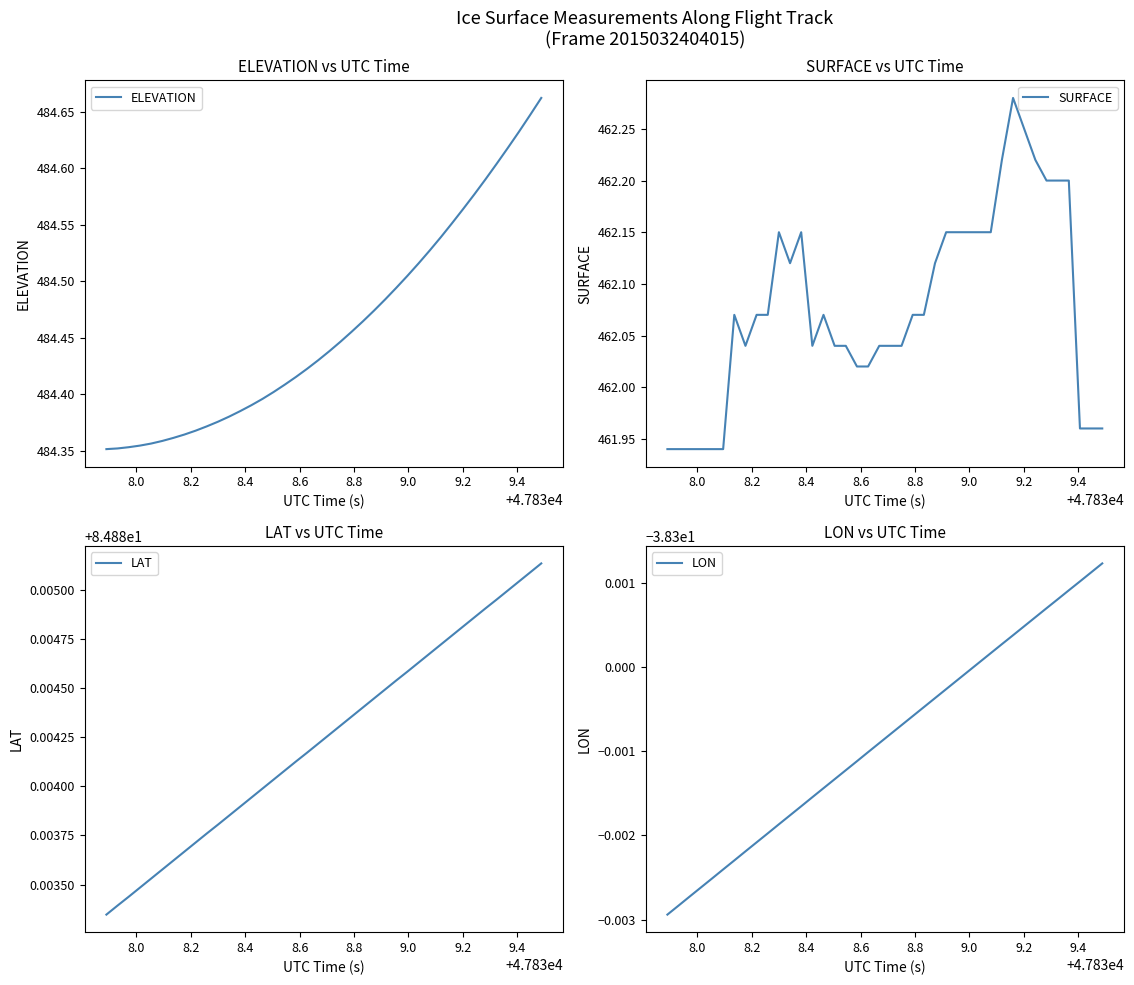

Reading left to right, list all the values displayed in this chart.

ELEVATION: 484.4	484.4	484.4	484.4	484.4	484.4	484.4	484.4	484.4	484.4	484.4	484.4	484.4	484.4	484.4	484.4	484.4	484.4	484.4	484.4	484.4	484.4	484.5	484.5	484.5	484.5	484.5	484.5	484.5	484.5	484.5	484.6	484.6	484.6	484.6	484.6	484.6	484.6	484.6	484.7
SURFACE: 461.9	461.9	461.9	461.9	461.9	461.9	462.1	462.0	462.1	462.1	462.1	462.1	462.1	462.0	462.1	462.0	462.0	462.0	462.0	462.0	462.0	462.0	462.1	462.1	462.1	462.1	462.1	462.1	462.1	462.1	462.2	462.3	462.2	462.2	462.2	462.2	462.2	462.0	462.0	462.0
LAT: 84.9	84.9	84.9	84.9	84.9	84.9	84.9	84.9	84.9	84.9	84.9	84.9	84.9	84.9	84.9	84.9	84.9	84.9	84.9	84.9	84.9	84.9	84.9	84.9	84.9	84.9	84.9	84.9	84.9	84.9	84.9	84.9	84.9	84.9	84.9	84.9	84.9	84.9	84.9	84.9
LON: -38.3	-38.3	-38.3	-38.3	-38.3	-38.3	-38.3	-38.3	-38.3	-38.3	-38.3	-38.3	-38.3	-38.3	-38.3	-38.3	-38.3	-38.3	-38.3	-38.3	-38.3	-38.3	-38.3	-38.3	-38.3	-38.3	-38.3	-38.3	-38.3	-38.3	-38.3	-38.3	-38.3	-38.3	-38.3	-38.3	-38.3	-38.3	-38.3	-38.3